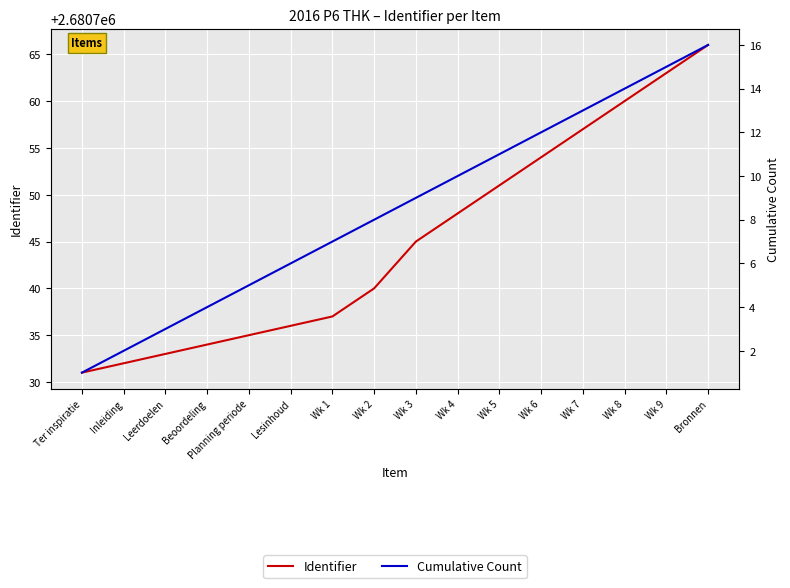

What is the average value of the Cumulative Count series?

8